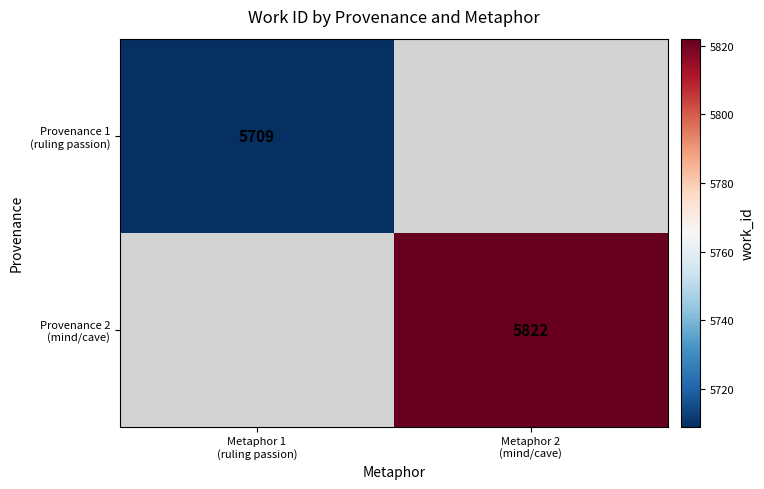

Which series has the widest spread of values?

Provenance 2 (mind/cave)